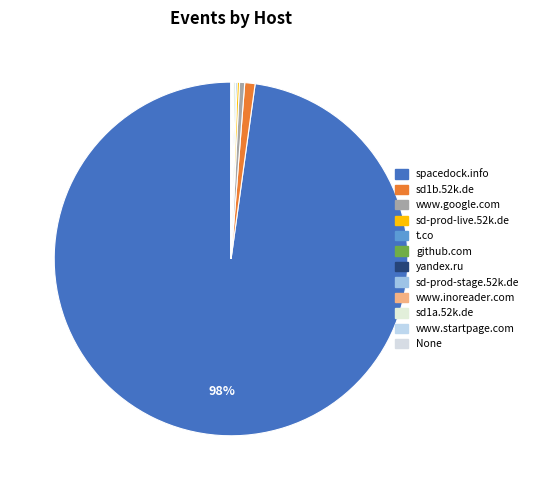

True or false: spacedock.info accounts for 98% of the total.

True